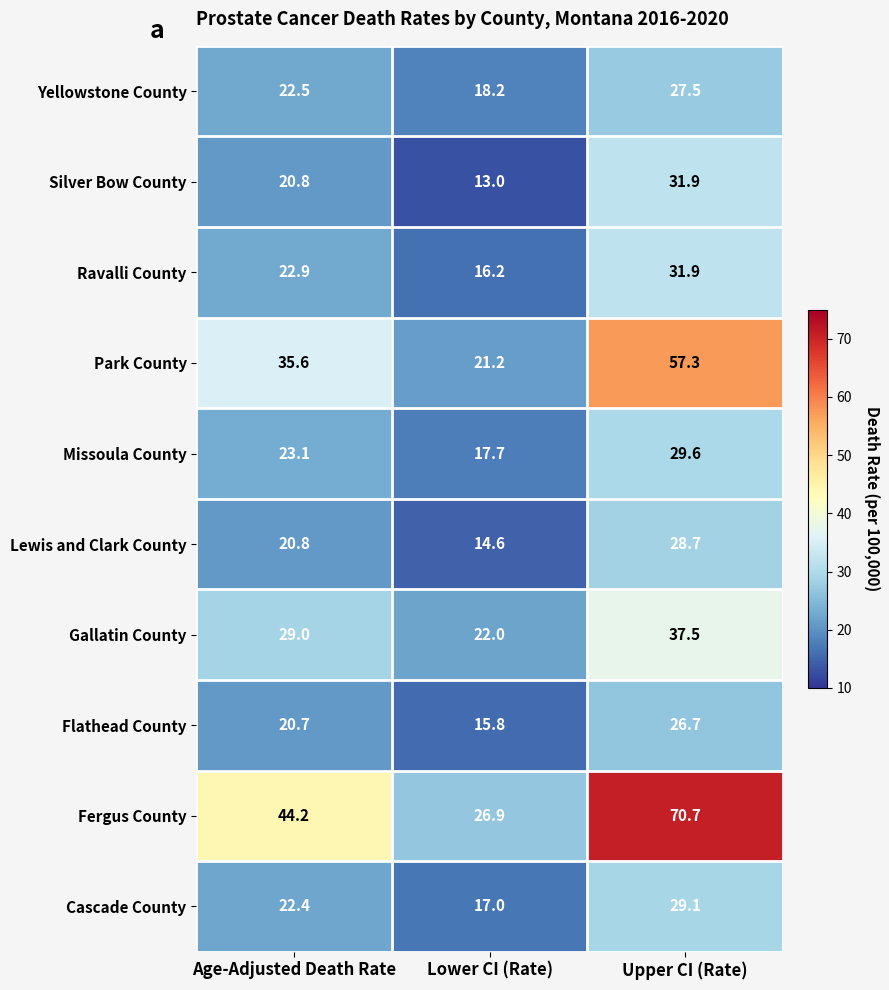

Which category has the highest value across all series?

Upper CI (Rate)